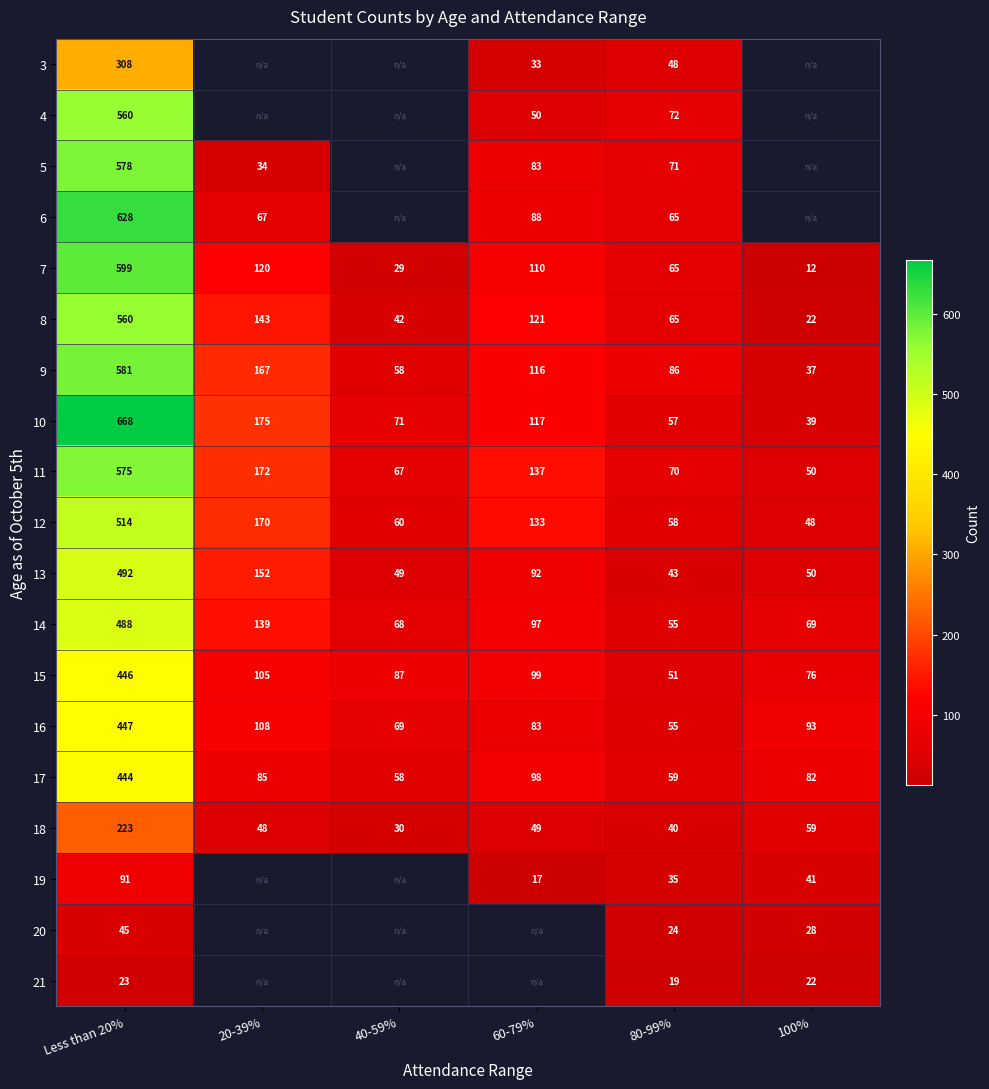

At how many categories does at least one series exceed 641?

1